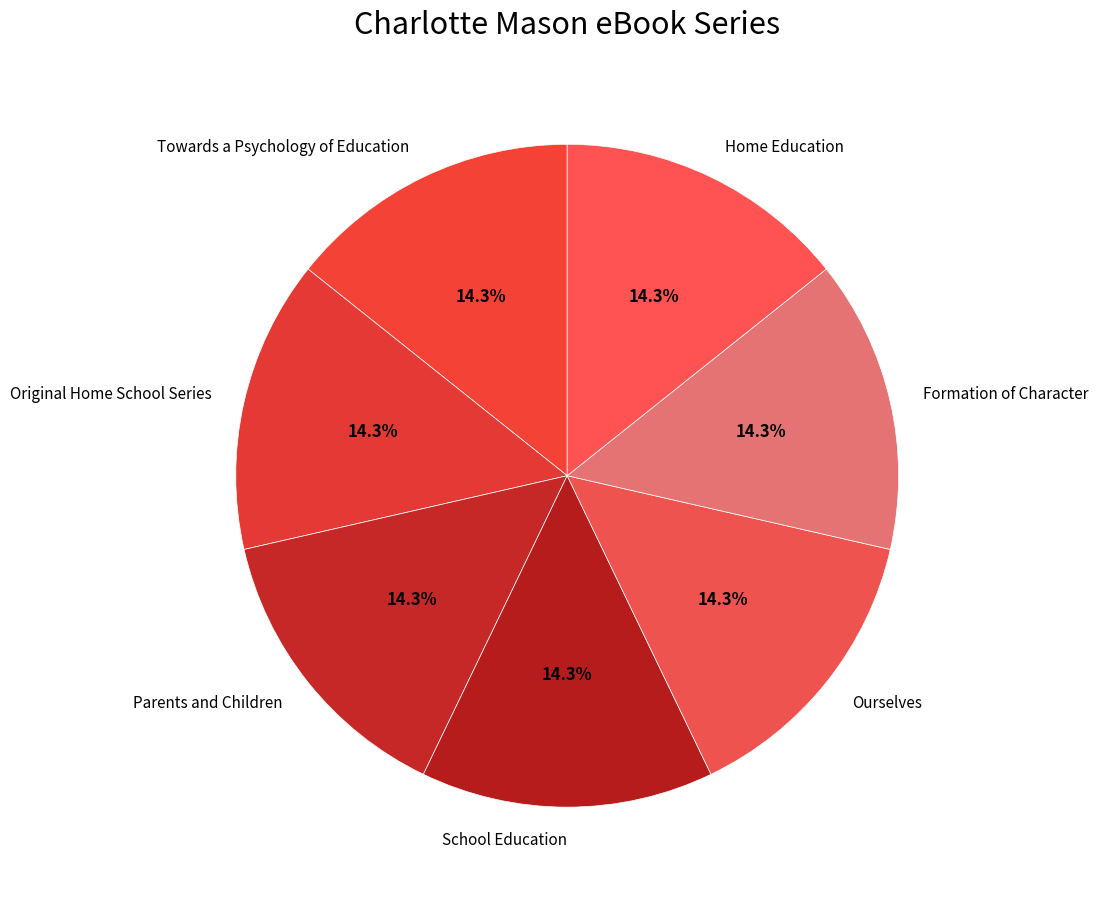

What percentage is NOT represented by Home Education?

85.7%